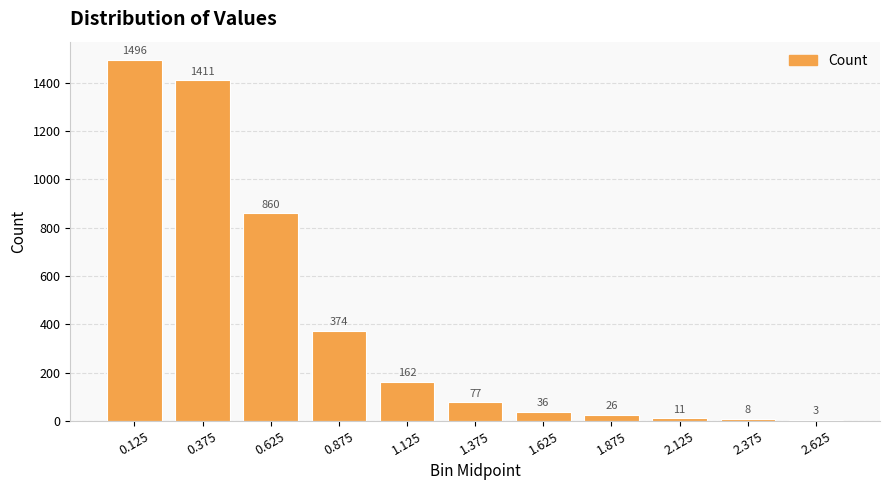

Which has a higher value, 0.375 or 1.875?

0.375